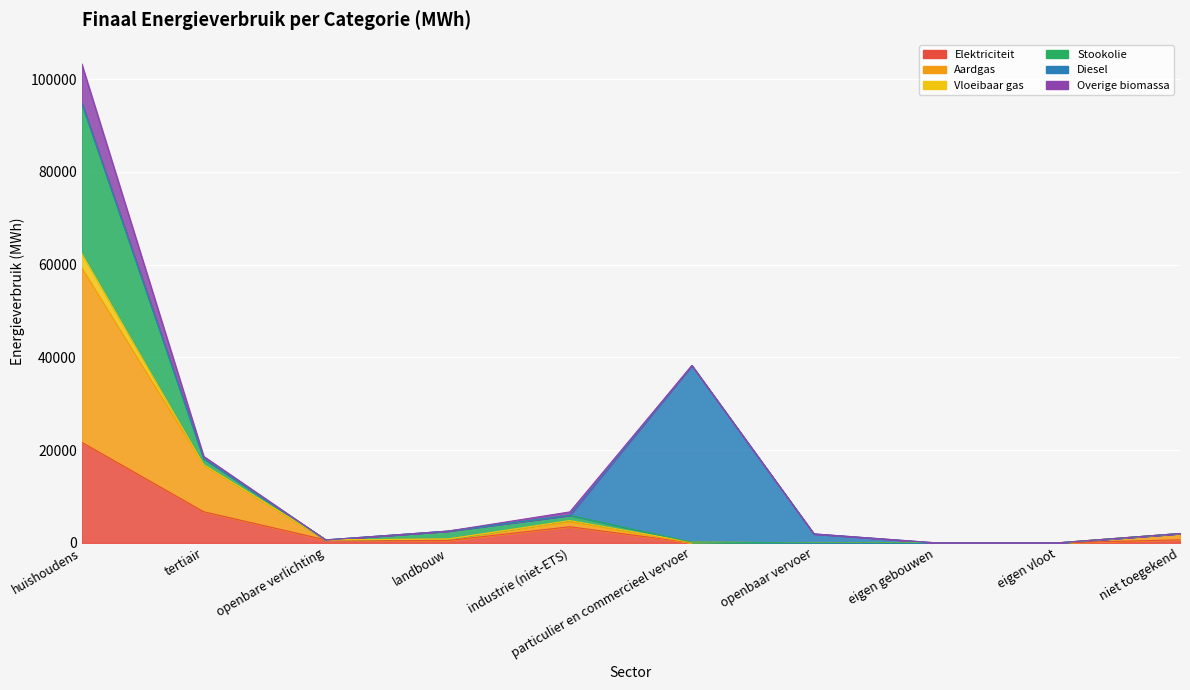

What position from the left is openbaar vervoer?

7